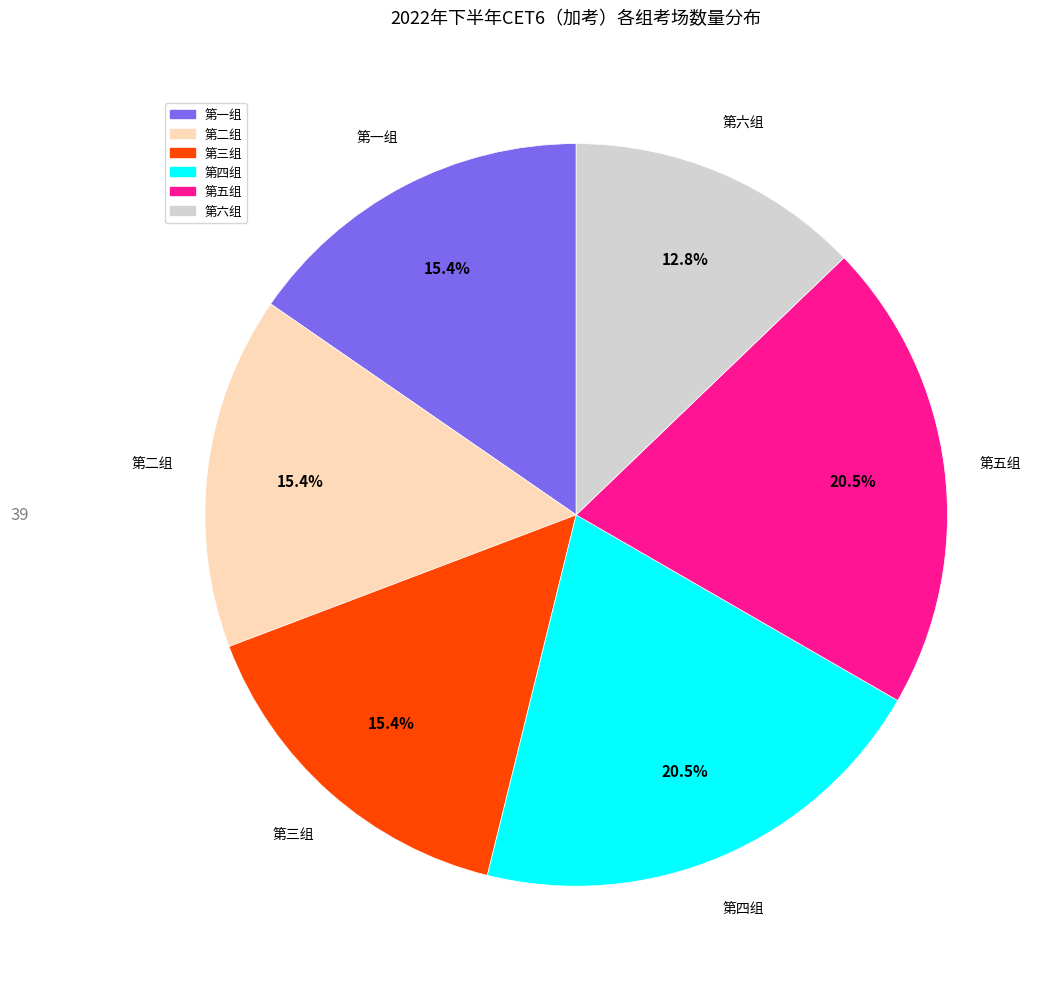

Is 第一组 the majority of the pie?

No